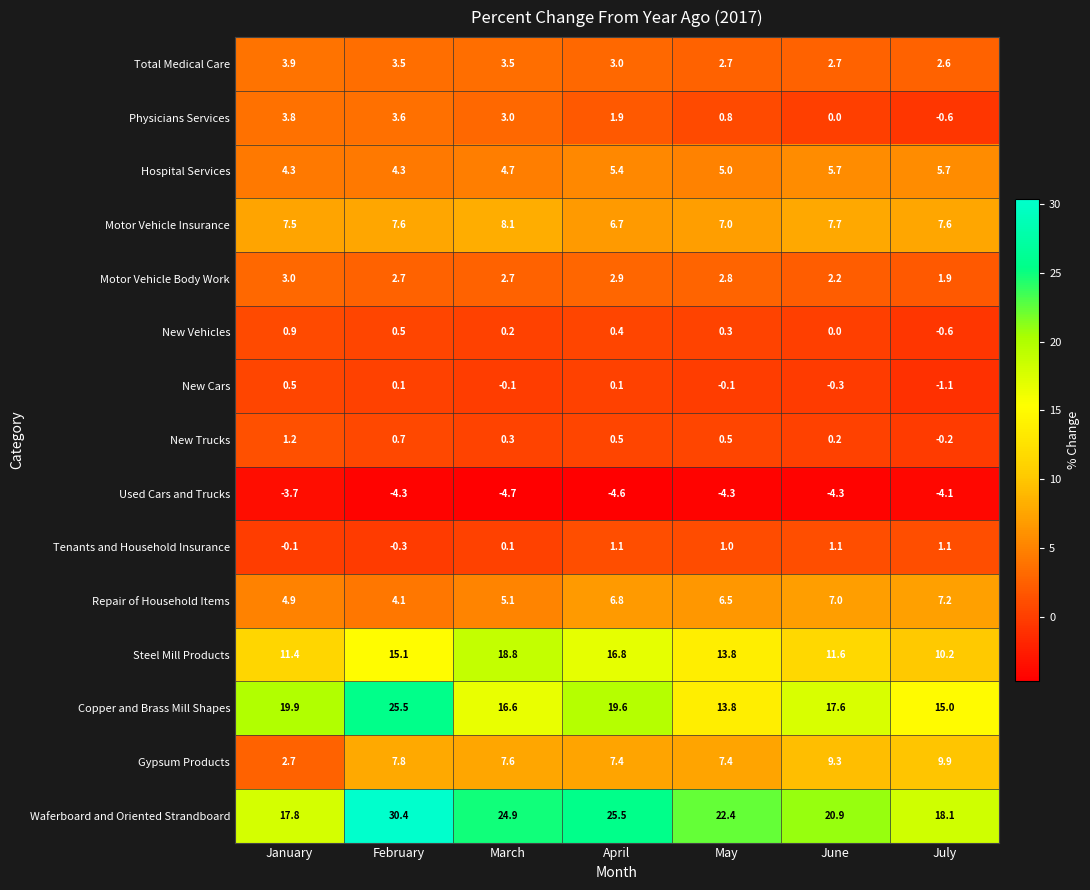

What is the minimum value for Gypsum Products?

2.7